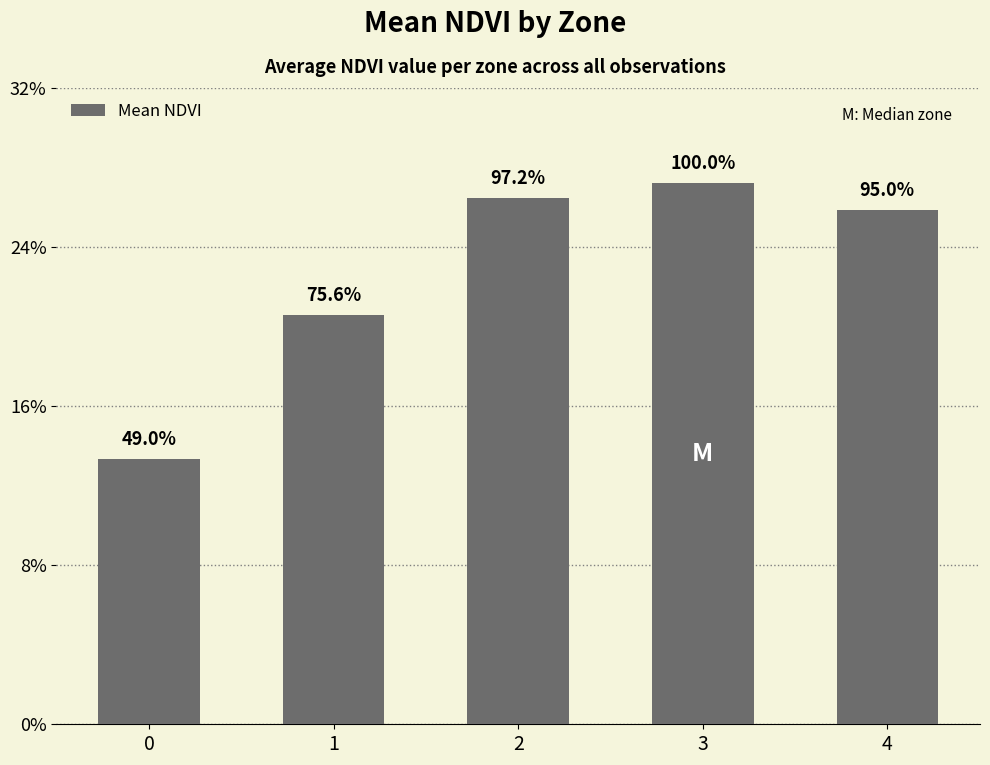

What is the approximate value at 0?

0.1